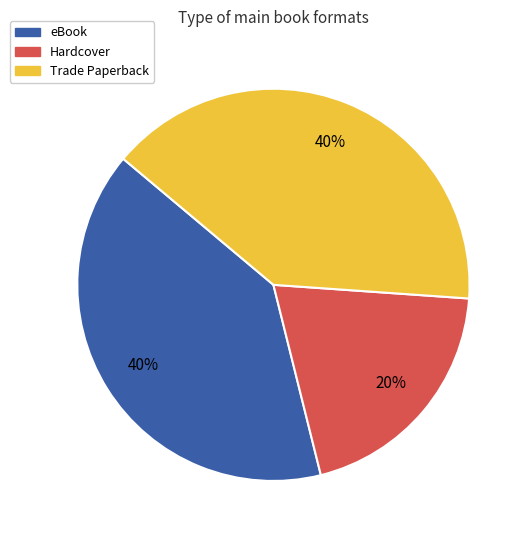

Which slice is the smallest?

Hardcover